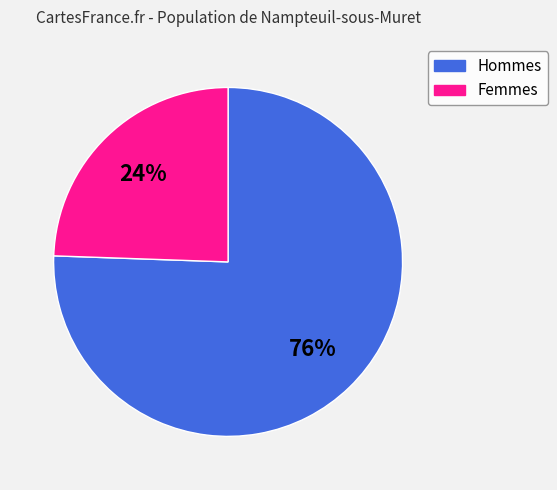

Which has a higher value, Hommes or Femmes?

Hommes